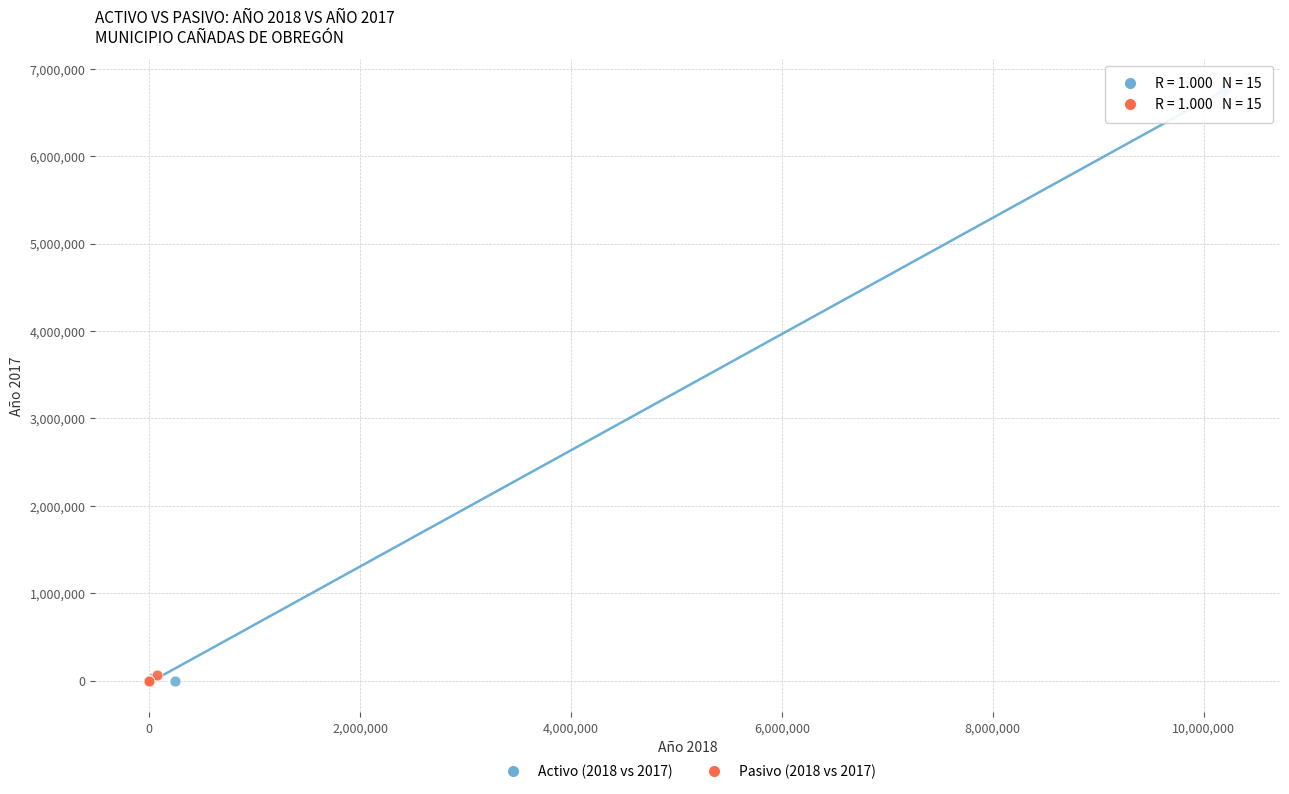

Which series contains the highest Y value?

Activo (2018 vs 2017)